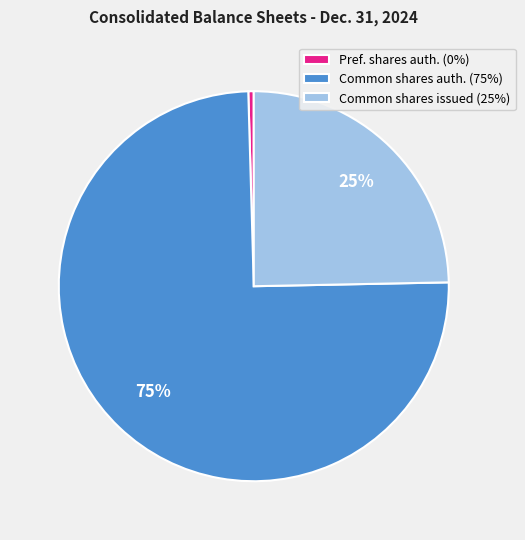

How many segments does this pie chart have?

3